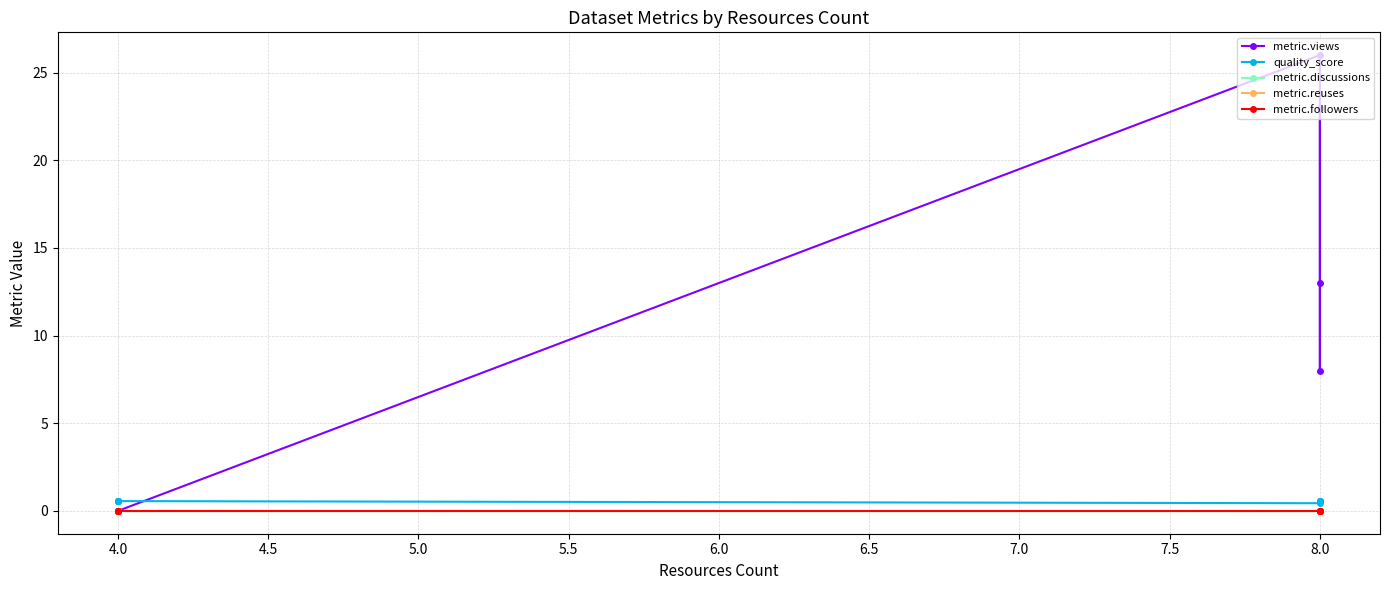

Which series ends up on top after the final intersection of quality_score and metric.views?

metric.views